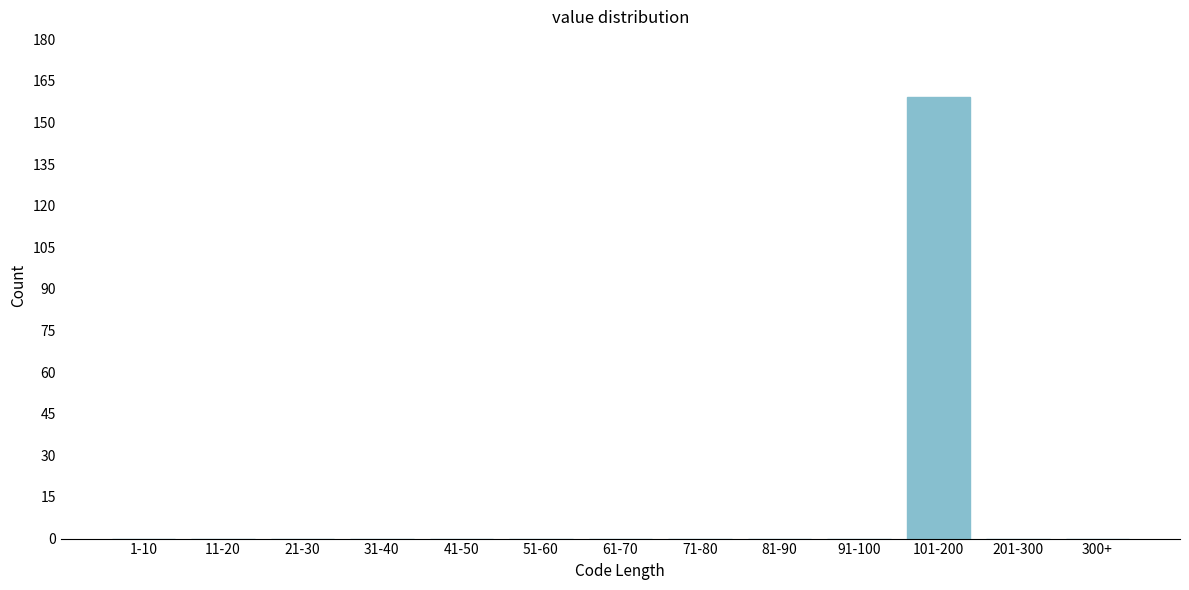

Reading left to right, list all the values displayed in this chart.

1-10=0	11-20=0	21-30=0	31-40=0	41-50=0	51-60=0	61-70=0	71-80=0	81-90=0	91-100=0	101-200=159	201-300=0	300+=0